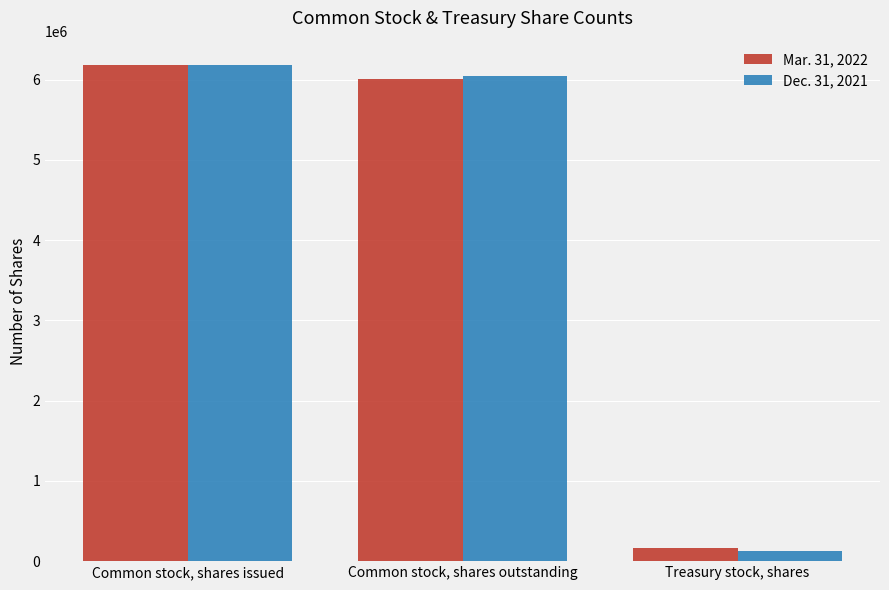

Which category has the highest value in the Mar. 31, 2022 series?

Common stock, shares issued